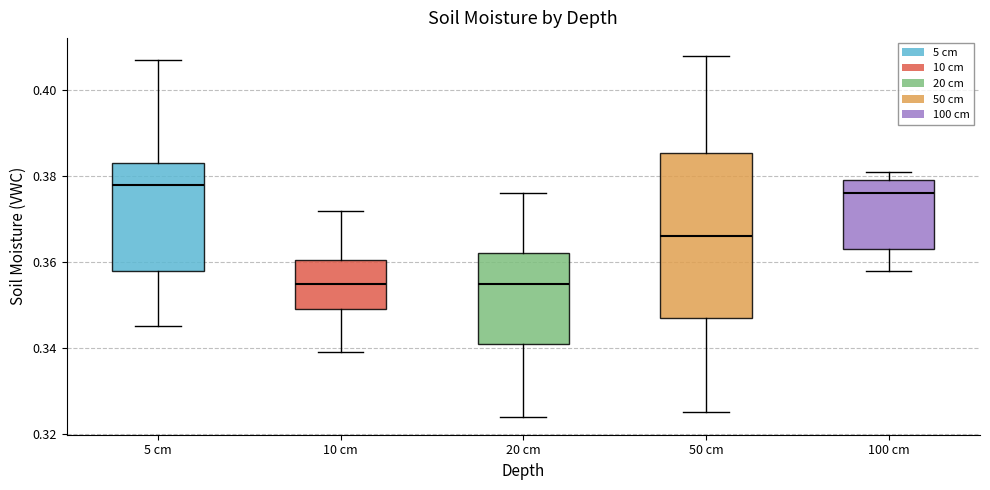

Comparing the boxes themselves (not the whiskers), which one is the tallest?

50 cm